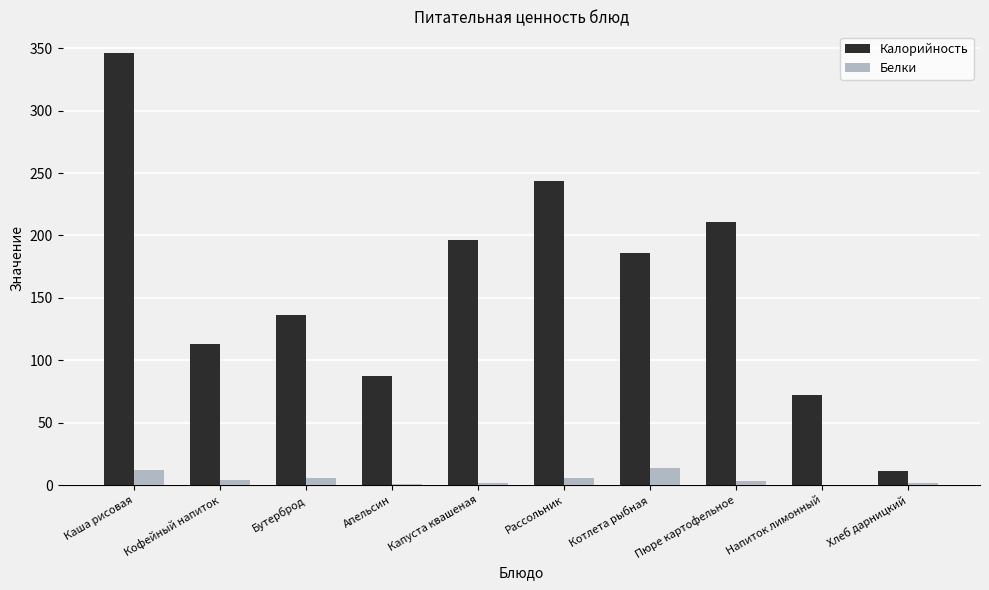

Is it true that Калорийность equals 342.9 at Рассольник?

False